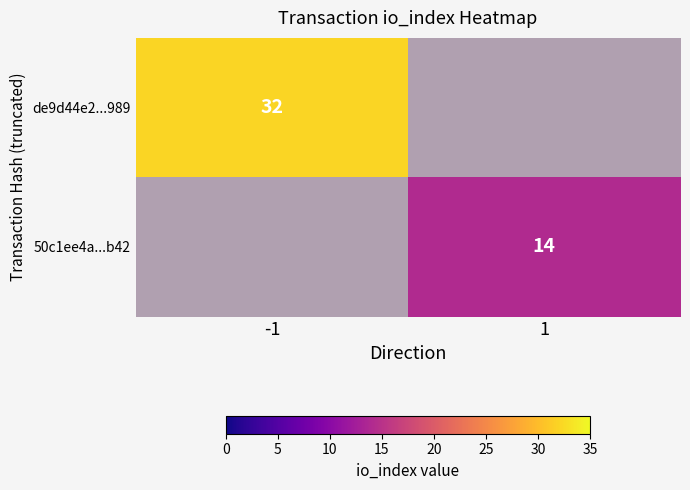

The 50c1ee4a...b42 series shows 24 at 1. True or false?

False